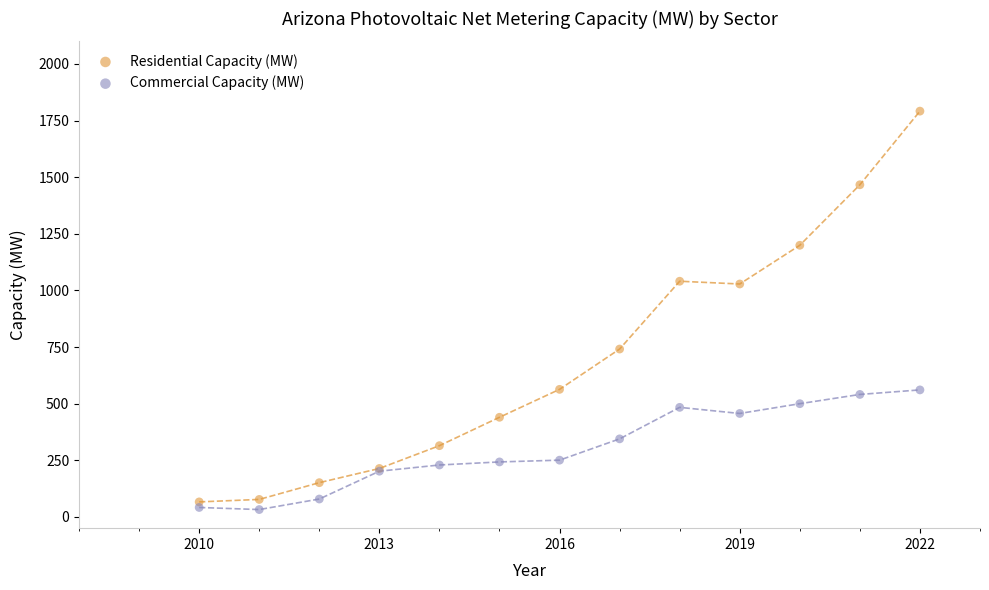

Which series has the largest Y range (max minus min)?

Residential Capacity (MW)